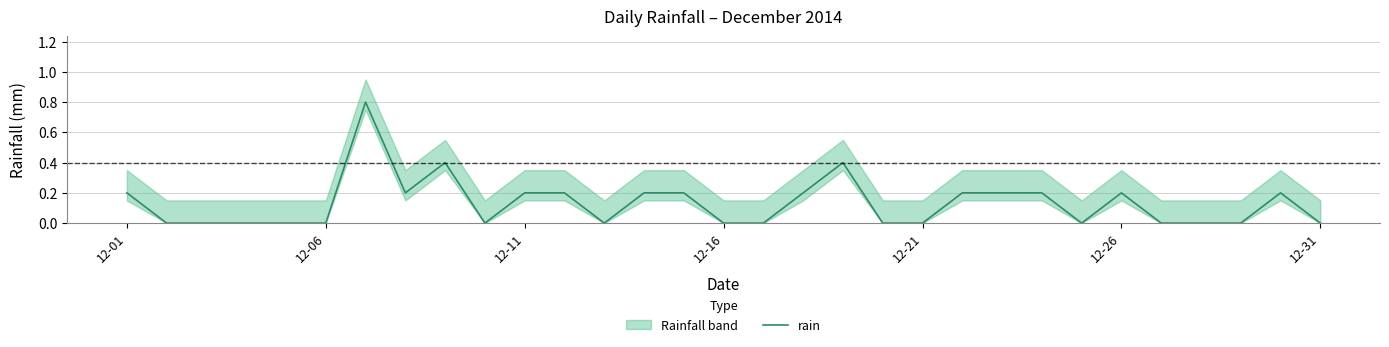

How many lines are shown in the chart?

1